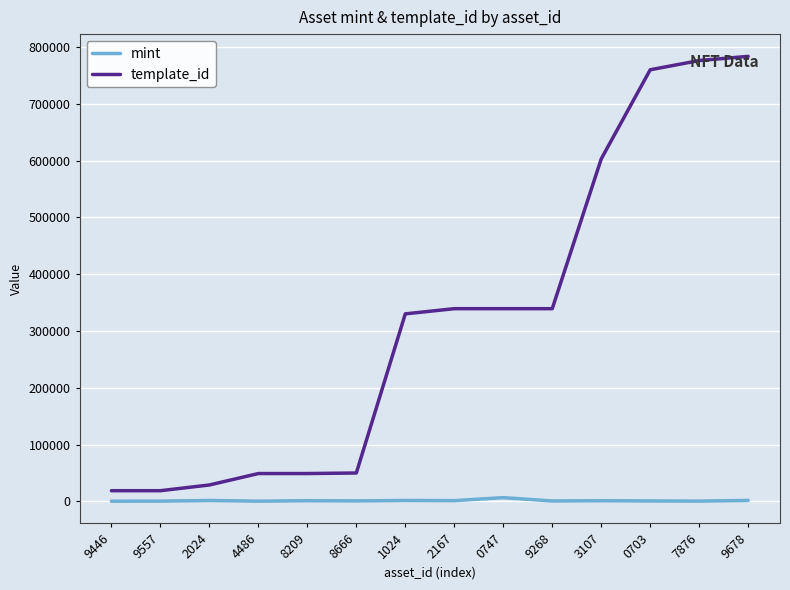

Between 8666 and 9268, which series saw the biggest shift?

template_id